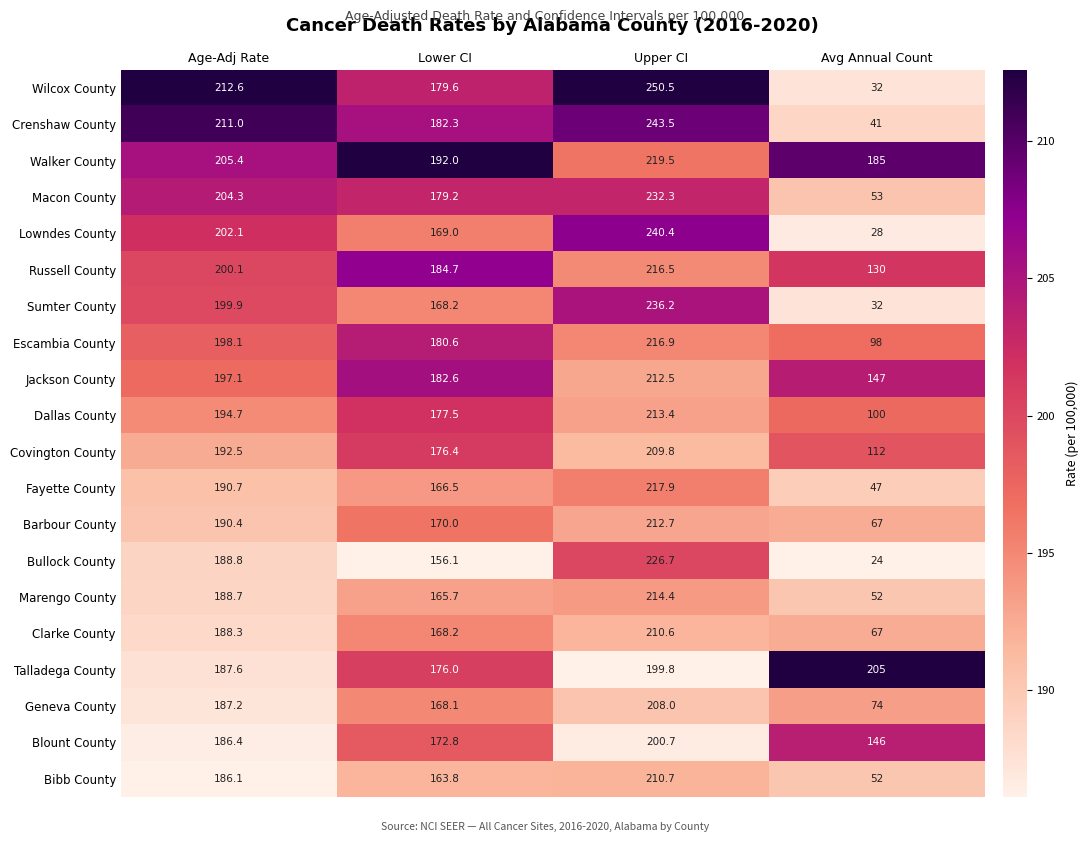

Which series has the largest range (max minus min)?

Wilcox County